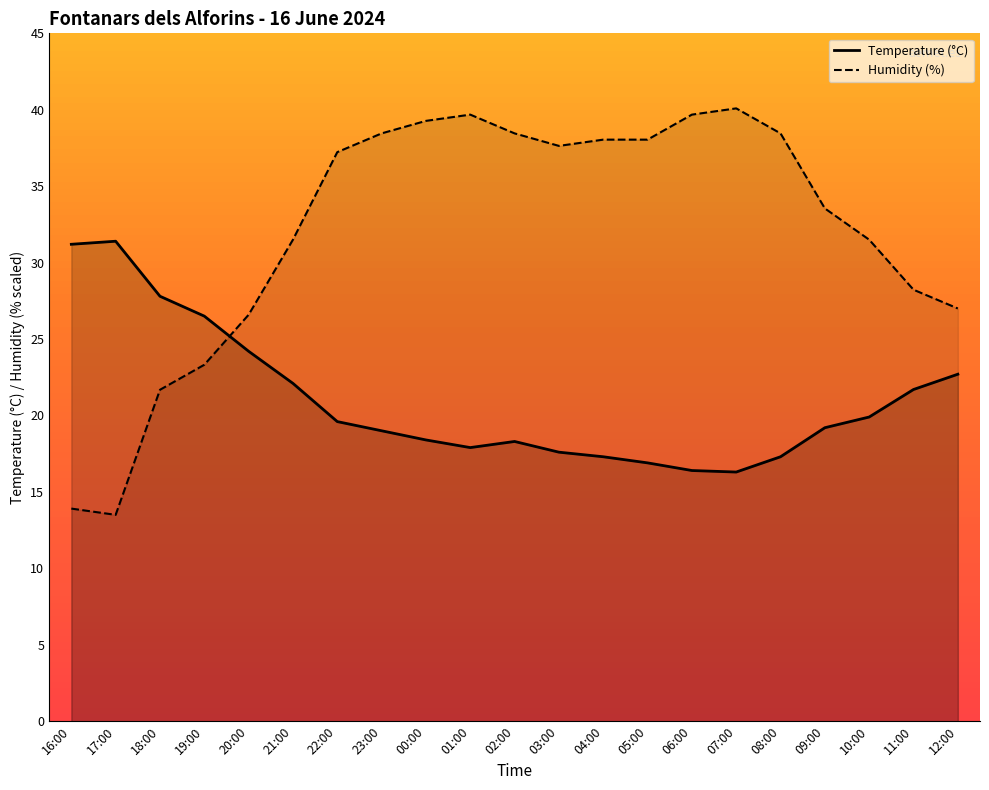

Reading left to right, what are all the values shown in this chart?

Temperature (C): 31.2	31.4	27.8	26.5	24.2	22.1	19.6	19.0	18.4	17.9	18.3	17.6	17.3	16.9	16.4	16.3	17.3	19.2	19.9	21.7	22.7
Humidity (%): 13.9	13.5	21.7	23.3	26.6	31.5	37.2	38.5	39.3	39.7	38.5	37.6	38.0	38.0	39.7	40.1	38.5	33.5	31.5	28.2	27.0